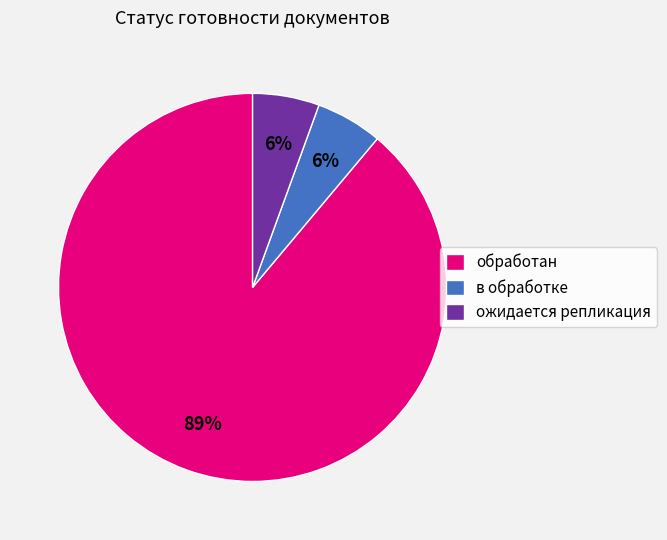

Do в обработке and ожидается репликация together represent more than half of the pie?

No